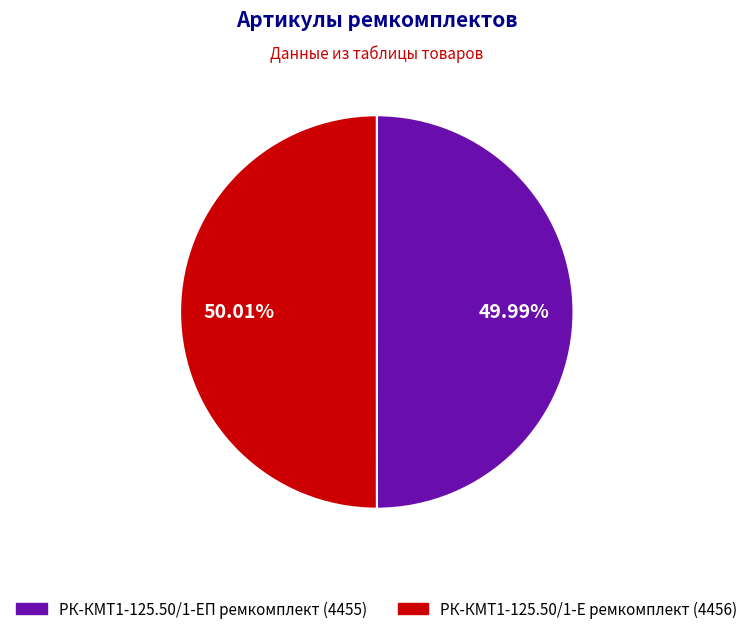

To the nearest percent, what is the average slice percentage?

50%